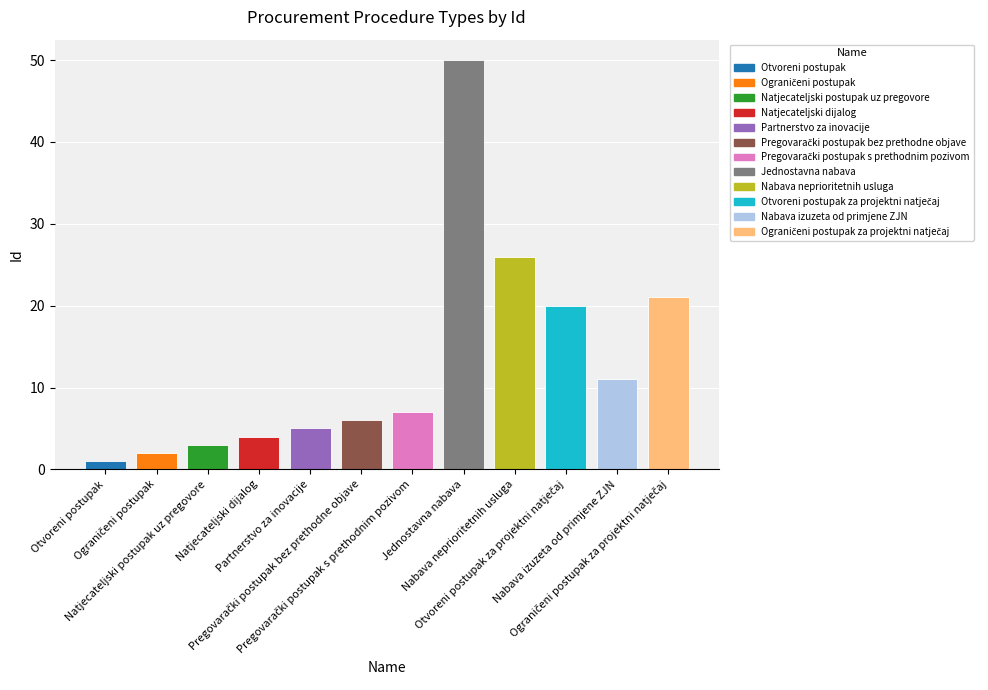

What position from the left is Jednostavna nabava?

8